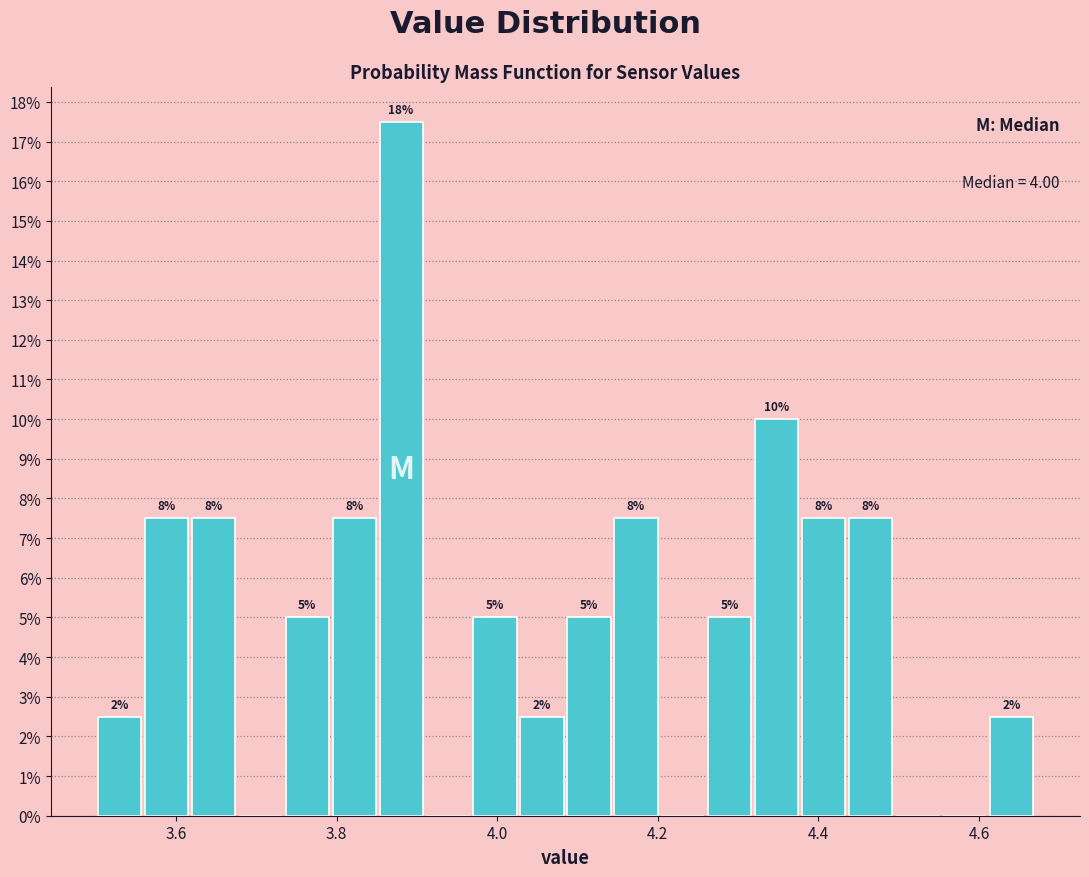

Around what value on the x-axis is the tallest bar? Give the approximate position of its centre, as read against the axis.

3.88